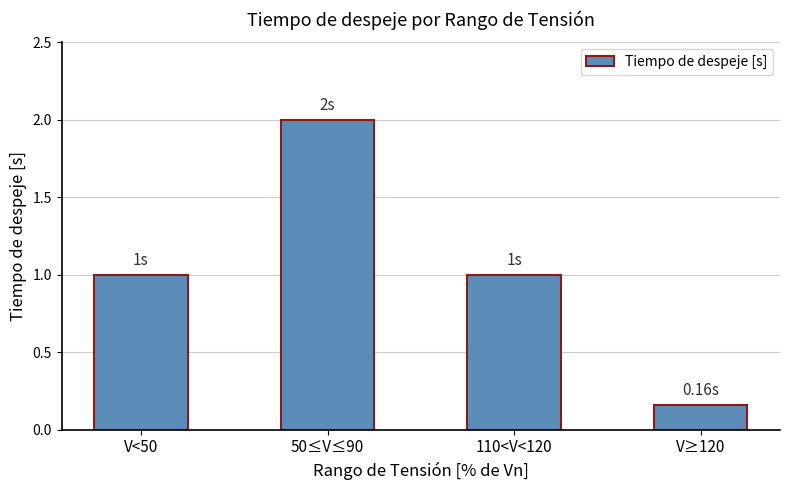

The chart shows a value of 1.6 at 110<V<120. True or false?

False